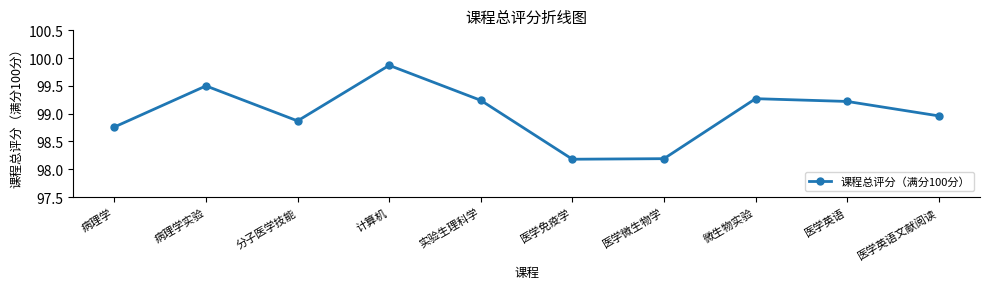

True or false: the data shows 99.2 at 实验生理科学.

True